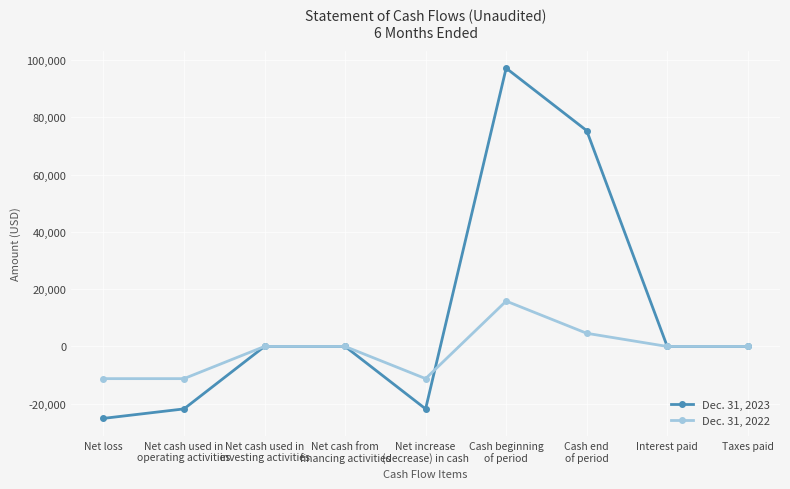

What are all the series names shown in the legend?

Dec. 31, 2023, Dec. 31, 2022